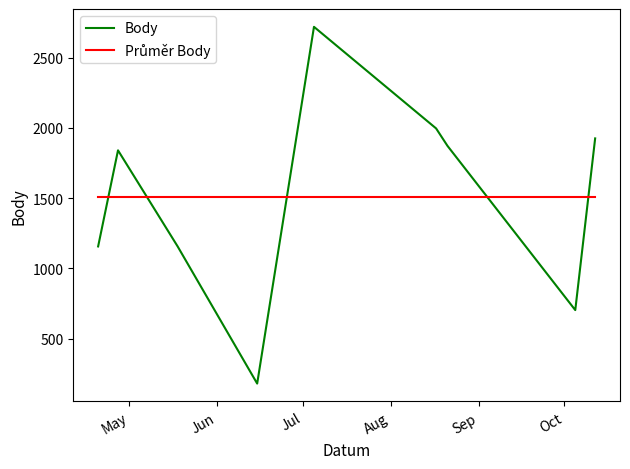

Which series has the largest range (max minus min)?

Body